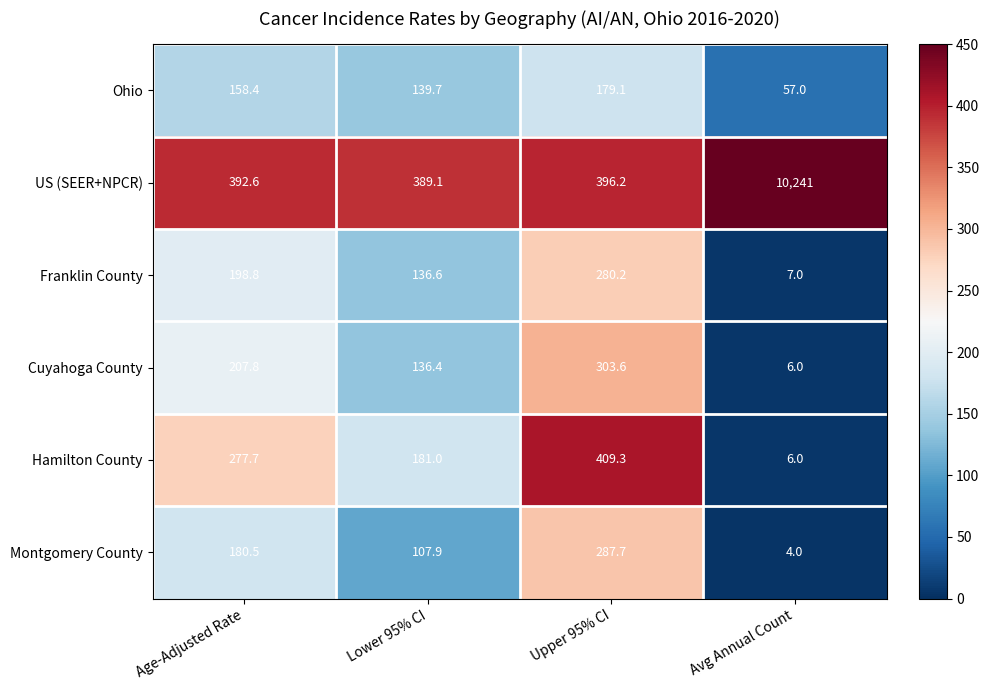

Rank the series at Upper 95% CI from lowest to highest value.

Ohio, Franklin County, Montgomery County, Cuyahoga County, US (SEER+NPCR), Hamilton County